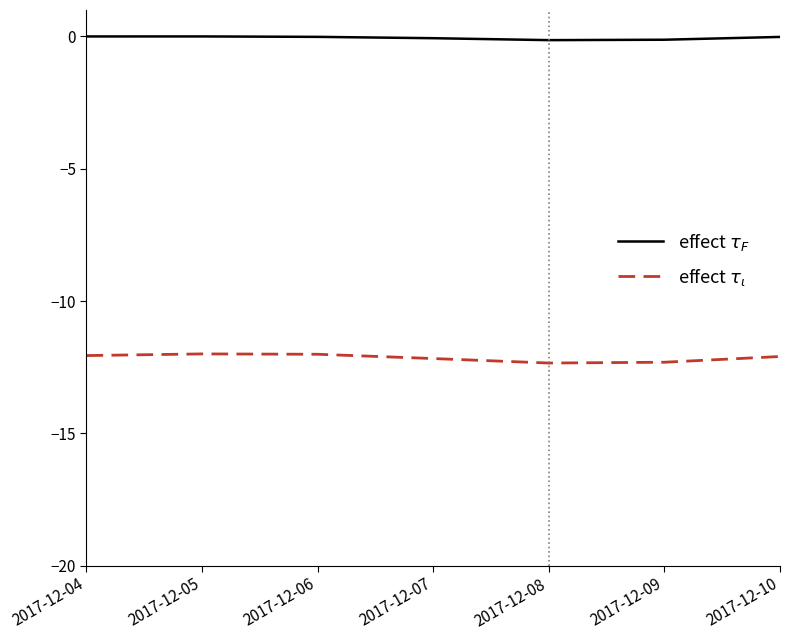

Which series has the largest total across all categories?

effect $\tau_F$